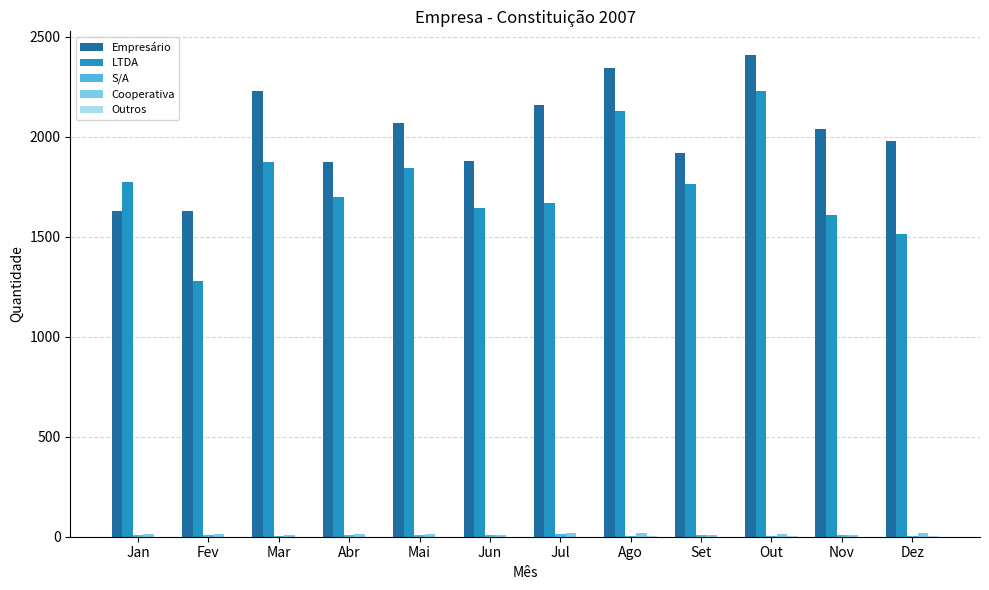

Is it true that Empresário equals 2159 at Jul?

True